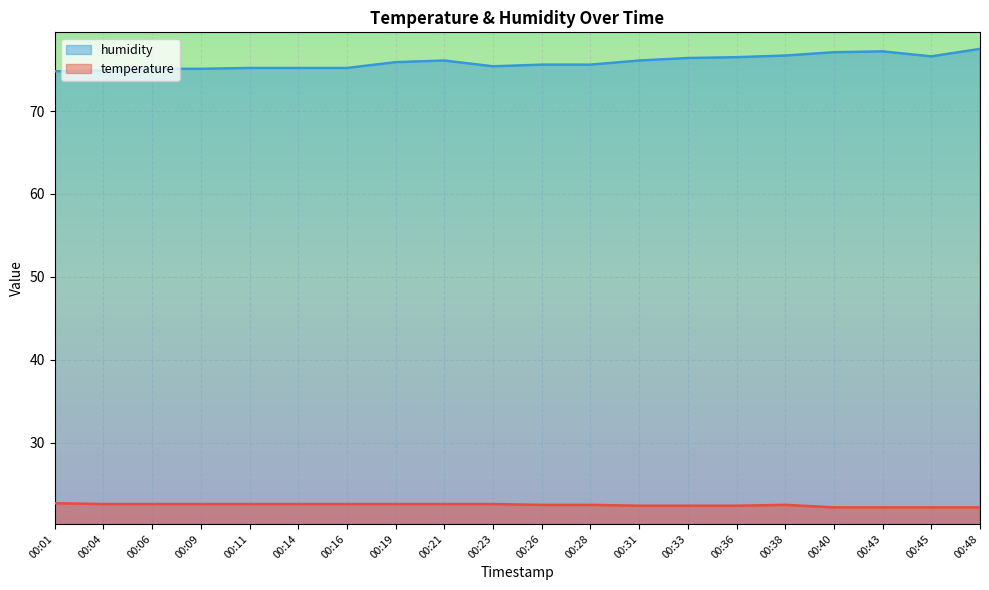

Rank the series by their maximum value, from highest to lowest.

humidity, temperature